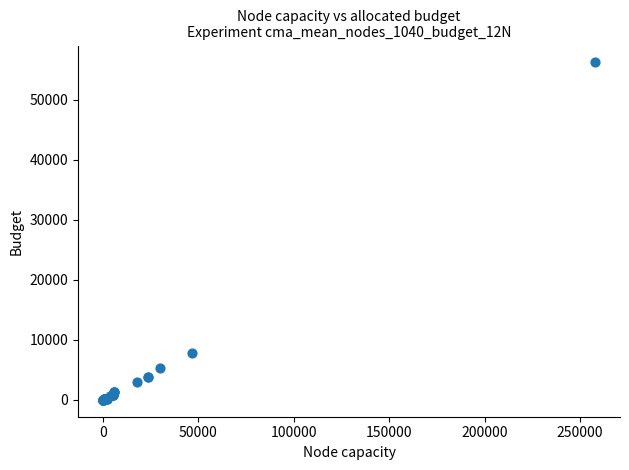

What Y value in the scatter plot is closest to 28100?

7774.7